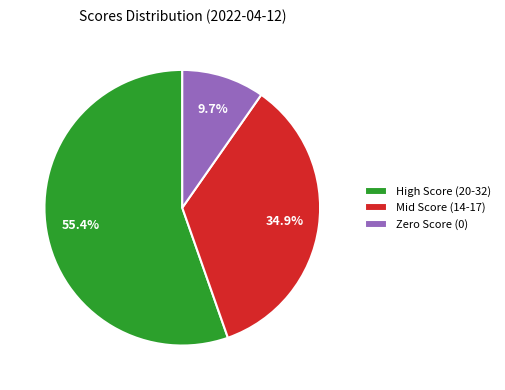

Combined, do High Score (20-32) and Mid Score (14-17) account for over 50%?

Yes